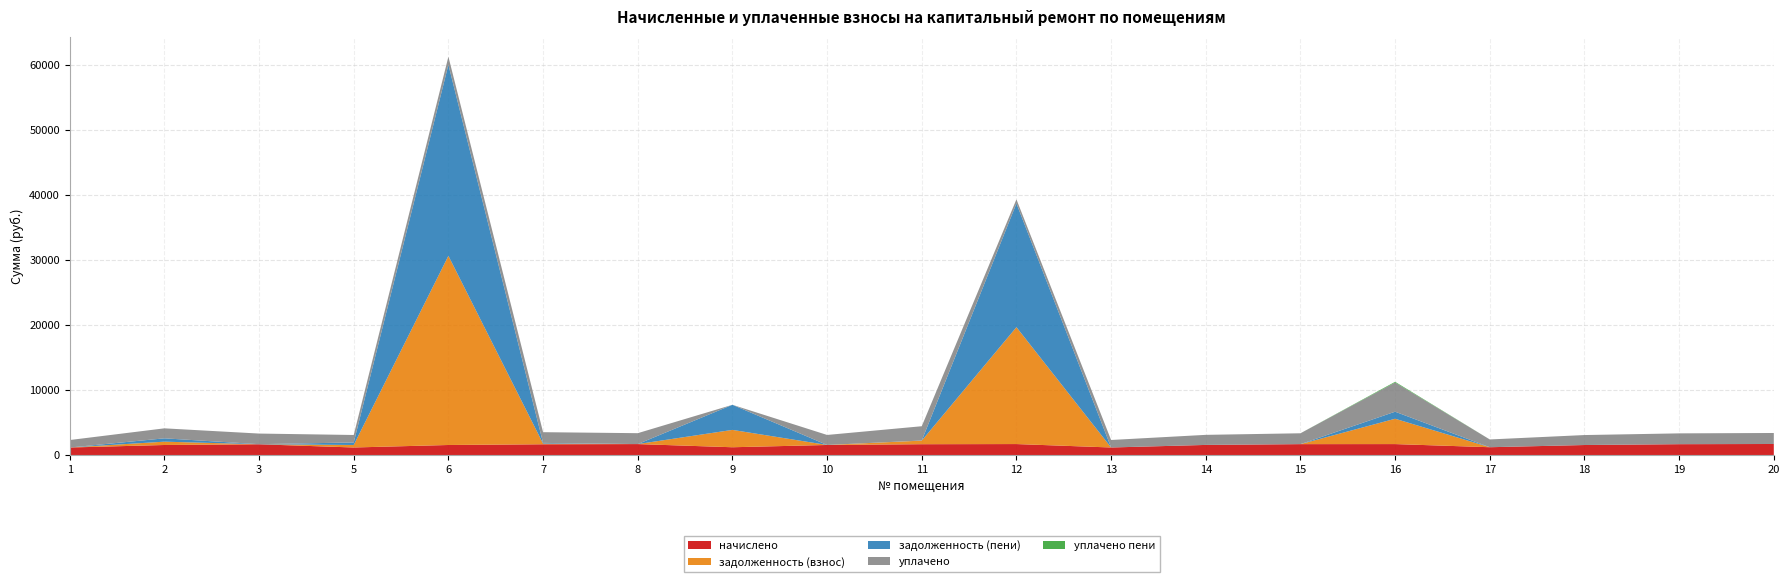

Reading right to left, list all the values displayed in this chart.

начислено: 20=1692.3	19=1662.8	18=1533.8	17=1194.6	16=1677.6	15=1670.2	14=1548.5	13=1154.0	12=1681.3	11=1659.2	10=1541.2	9=1190.9	8=1677.6	7=1648.1	6=1537.5	5=1154.0	3=1648.1	2=1537.5	1=1150.3
задолженность (взнос): 20=0.0	19=0.0	18=0.0	17=0.0	16=3897.4	15=0.0	14=0.0	13=0.0	12=17983.0	11=553.0	10=0.0	9=2669.8	8=0.0	7=106.3	6=29103.6	5=384.7	3=0.0	2=512.5	1=0.0
задолженность (пени): 20=0.0	19=0.0	18=0.0	17=0.0	16=1084.7	15=0.0	14=0.0	13=0.0	12=19040.8	11=14.7	10=0.0	9=3860.7	8=0.0	7=106.3	6=29400.9	5=389.5	3=14.9	2=512.5	1=0.0
уплачено: 20=1692.3	19=1662.8	18=1533.8	17=1194.6	16=4490.3	15=1670.2	14=1548.5	13=1154.0	12=623.5	11=2197.5	10=1541.2	9=0.0	8=1677.6	7=1648.1	6=1240.2	5=1149.2	3=1633.2	2=1537.5	1=1150.3
уплачено пени: 20=0.0	19=0.0	18=0.0	17=0.0	16=109.8	15=0.0	14=0.0	13=0.0	12=0.0	11=0.0	10=0.0	9=0.0	8=0.0	7=0.0	6=0.0	5=0.0	3=0.0	2=0.0	1=0.0